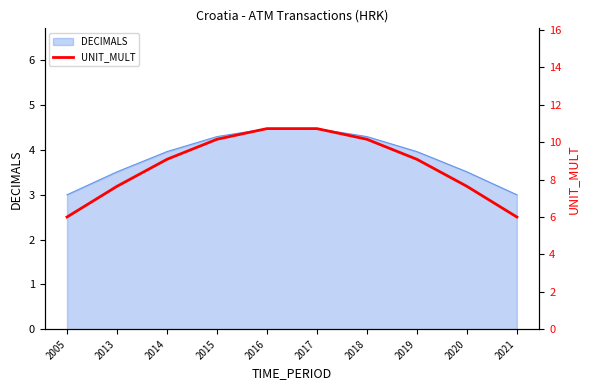

Between 2017 and 2015, which is larger?

2017